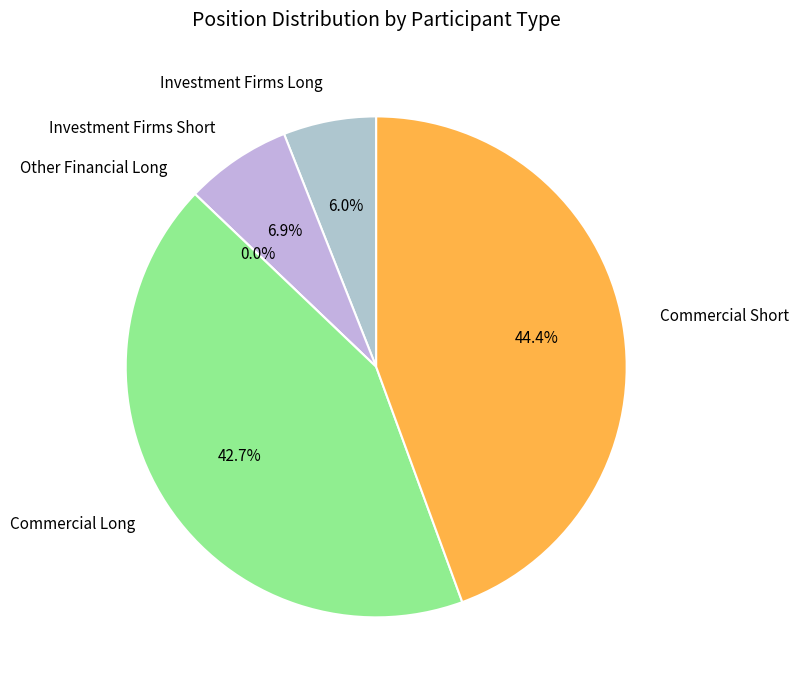

To the nearest percent, what is the average slice percentage?

20%